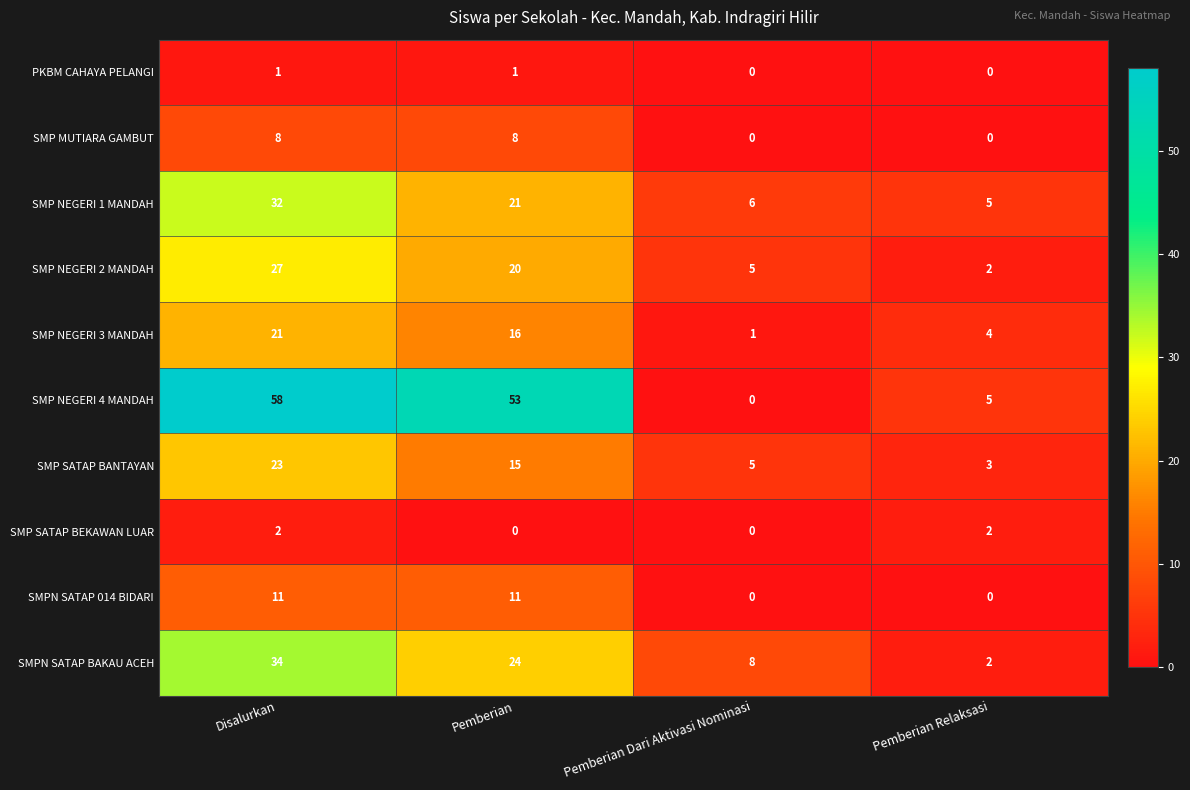

How many SMPN SATAP BAKAU ACEH values are between 8 and 34?

3